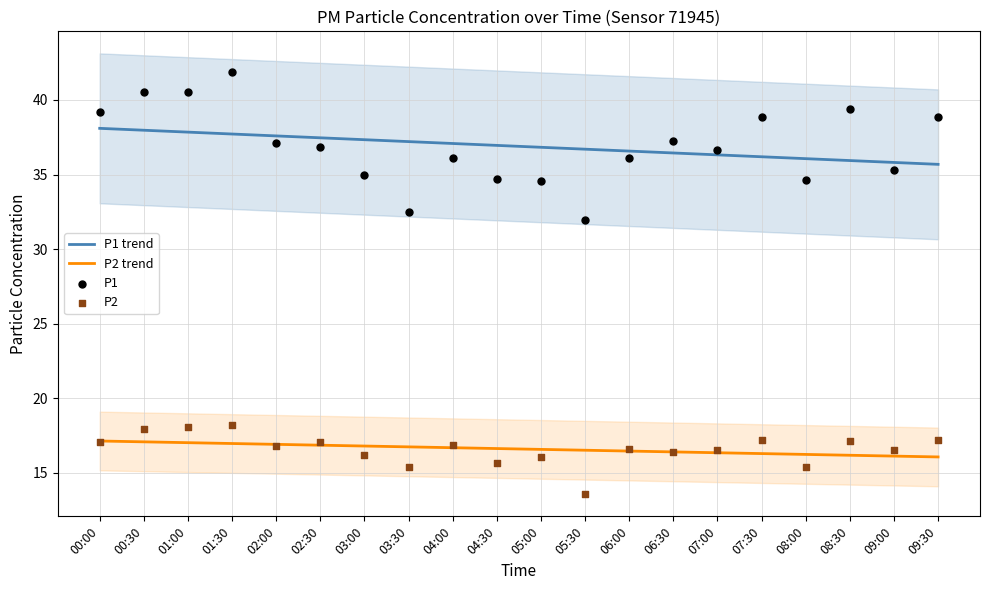

At which category is the sum across all series the highest?

01:30